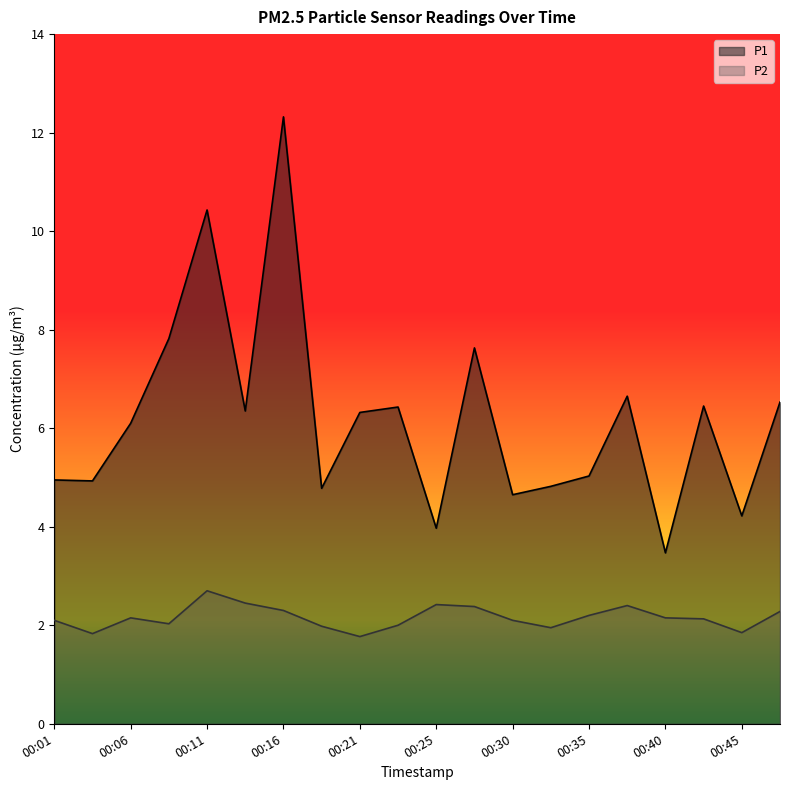

Which category has the highest value in the P1 series?

00:16